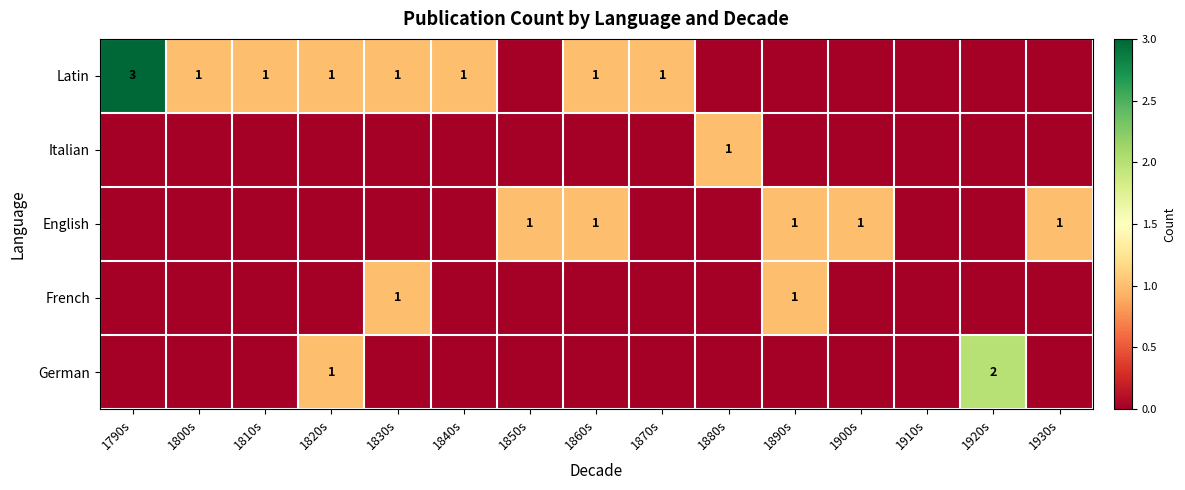

How many data points does each series have?

15